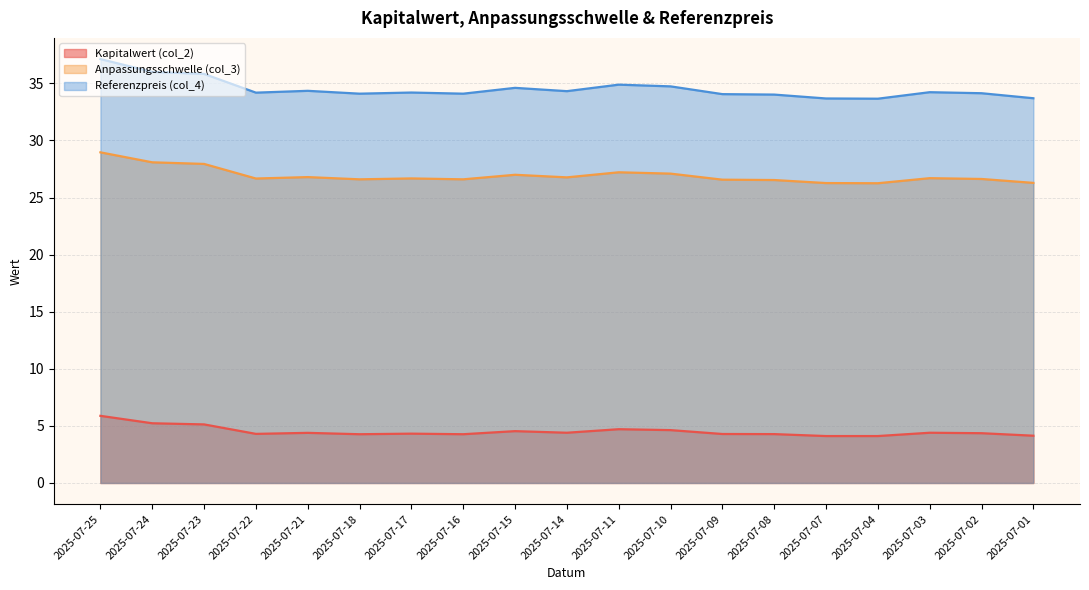

List the series in order of their peak value, highest first.

Referenzpreis (col_4), Anpassungsschwelle (col_3), Kapitalwert (col_2)